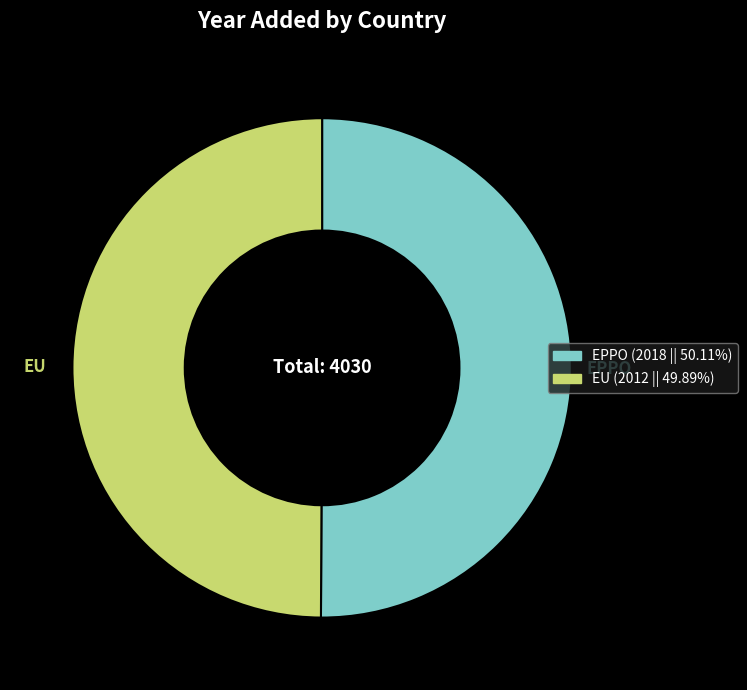

Is the sum of EPPO and EU greater than half?

Yes